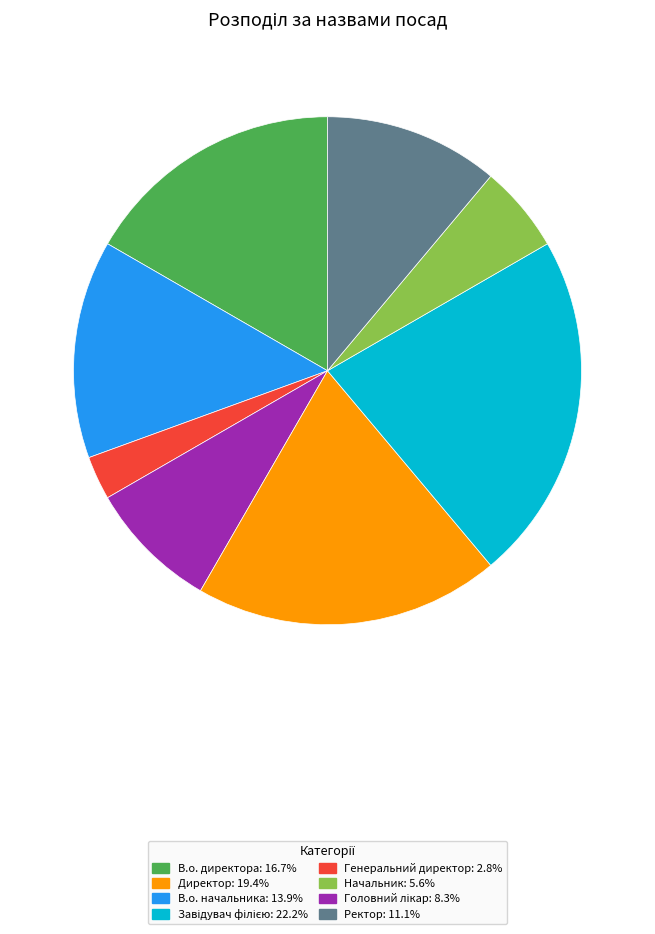

Is there any slice that represents more than half of the pie?

No